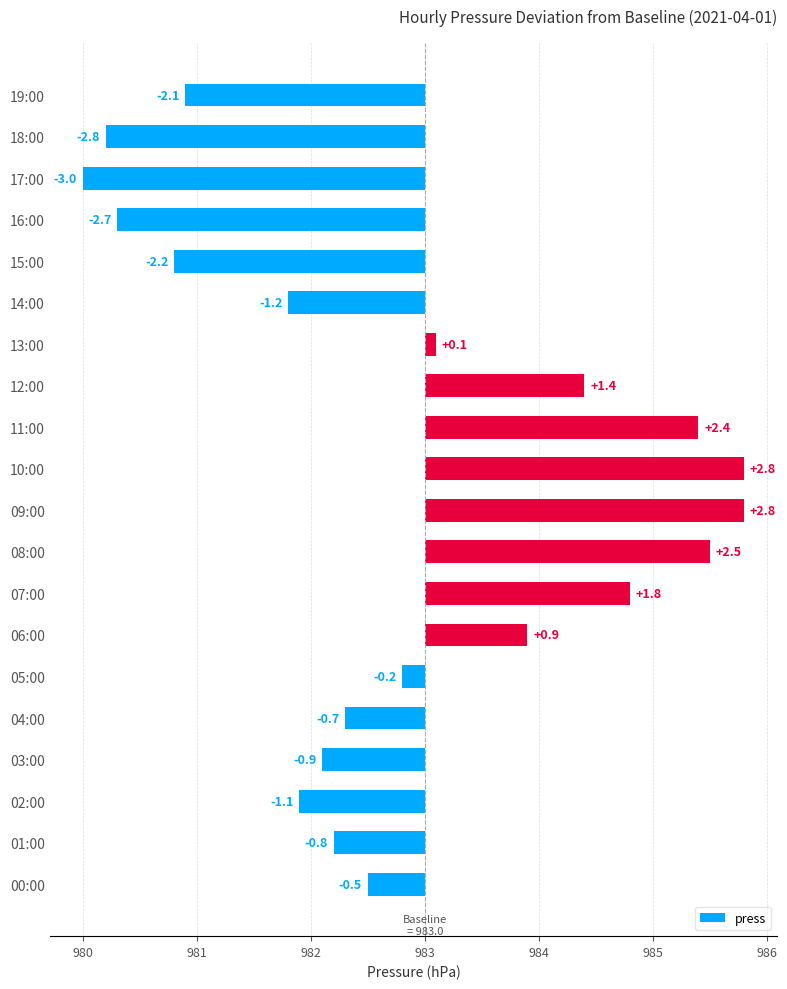

What is the maximum value shown in the chart?

2.8